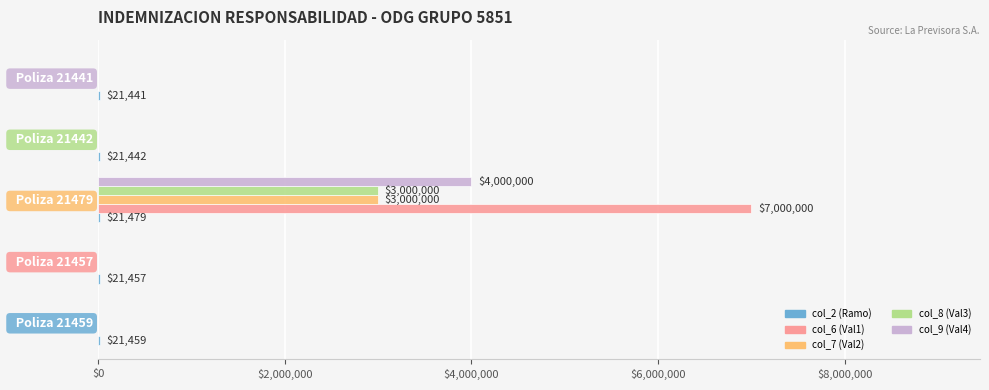

How many series are shown in this chart?

5